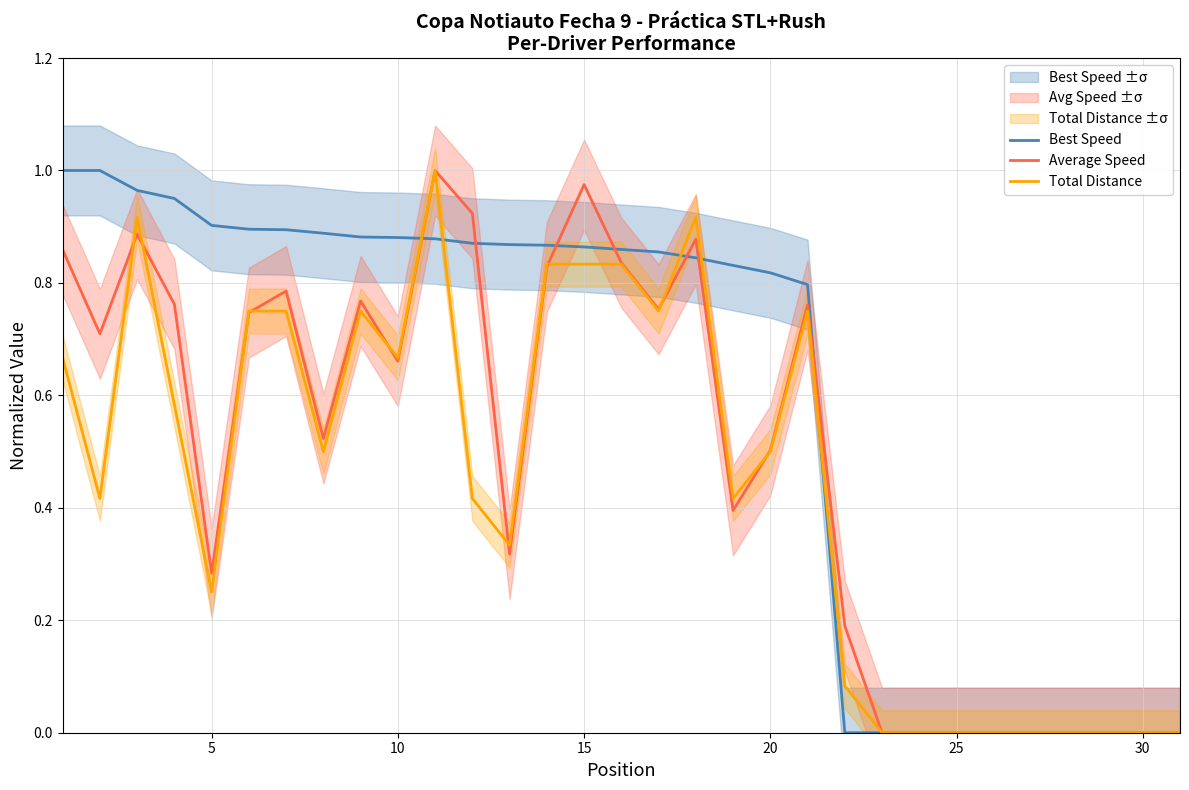

Is it true that Total Distance equals 0.0 at 30?

True